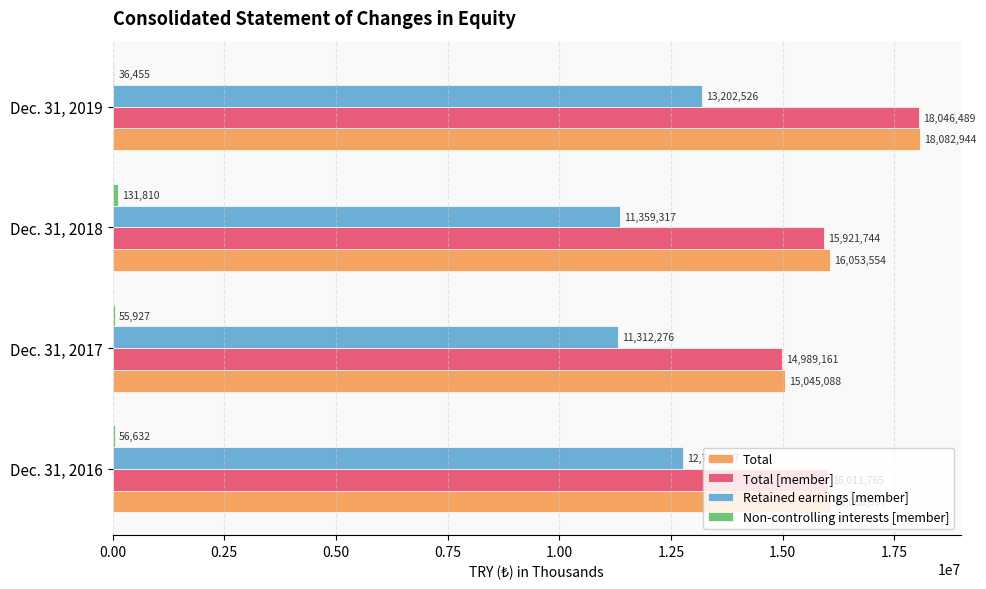

Where is Total nearest to the value 16564016?

Dec. 31, 2016